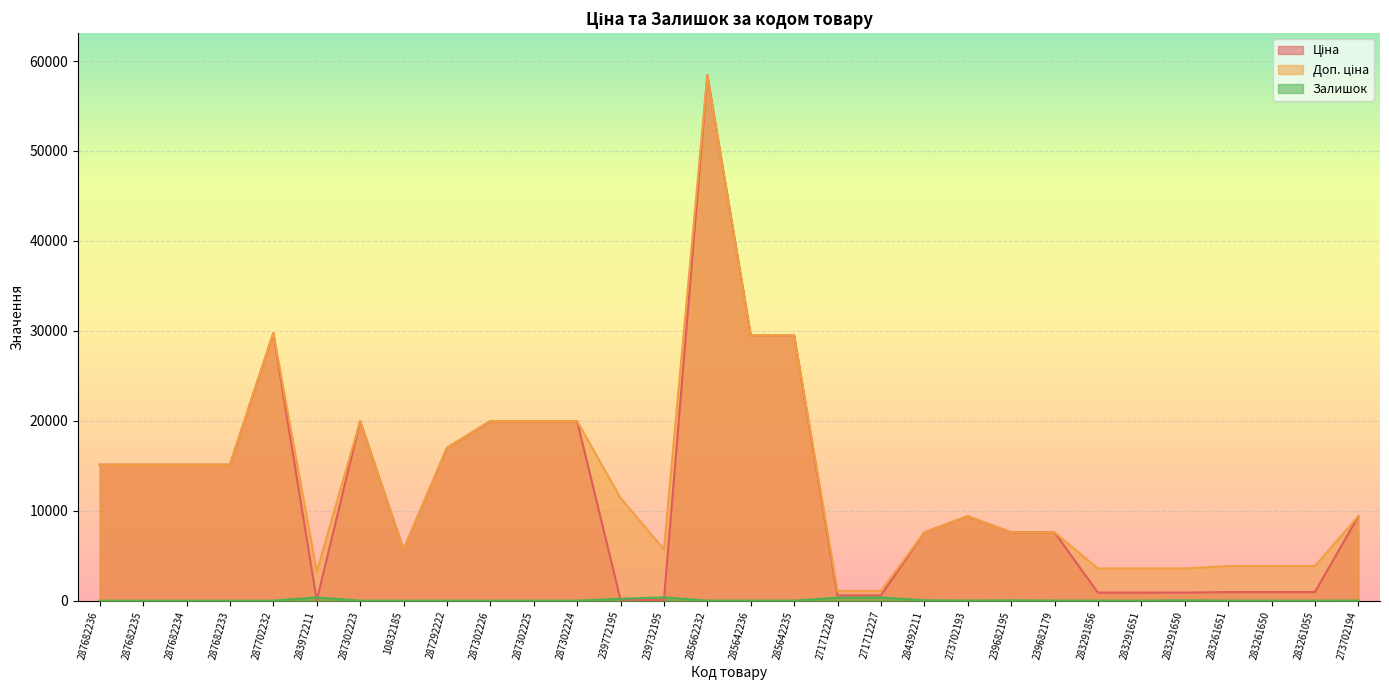

Rank the series at 284392211 from highest to lowest value.

Ціна, Доп. ціна, Залишок